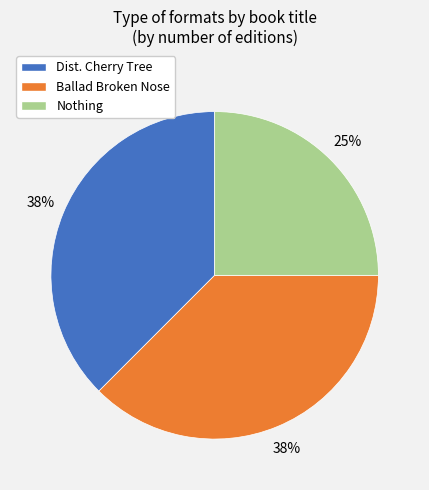

To the nearest percent, what is the average slice percentage?

33%